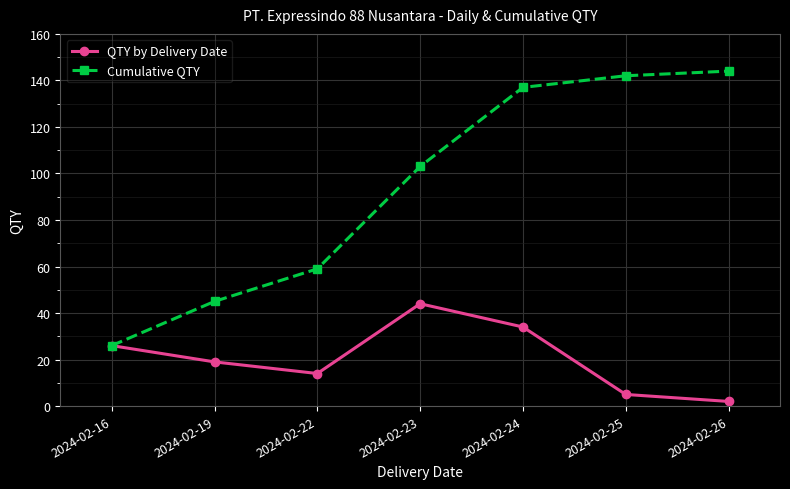

What value does the Cumulative QTY series have at 2024-02-19, to the nearest 5?

45